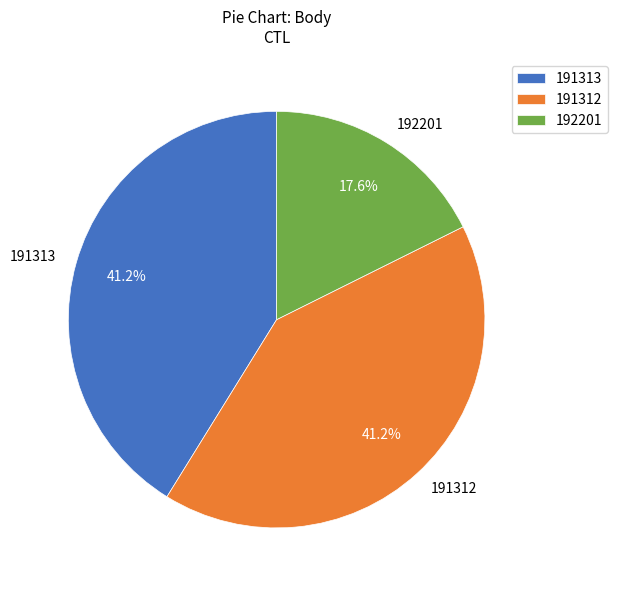

What percentage do 192201 and 191312 together represent?

58.8%